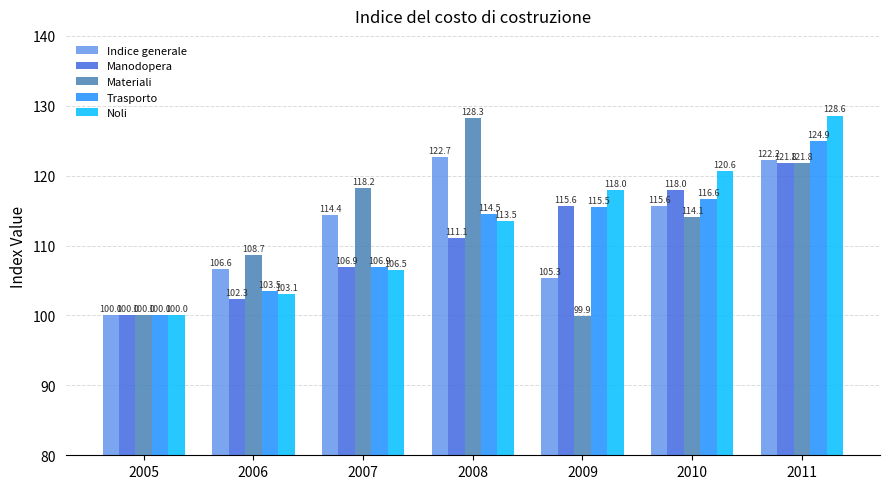

Between 2005 and 2009, which series saw the biggest shift?

Noli